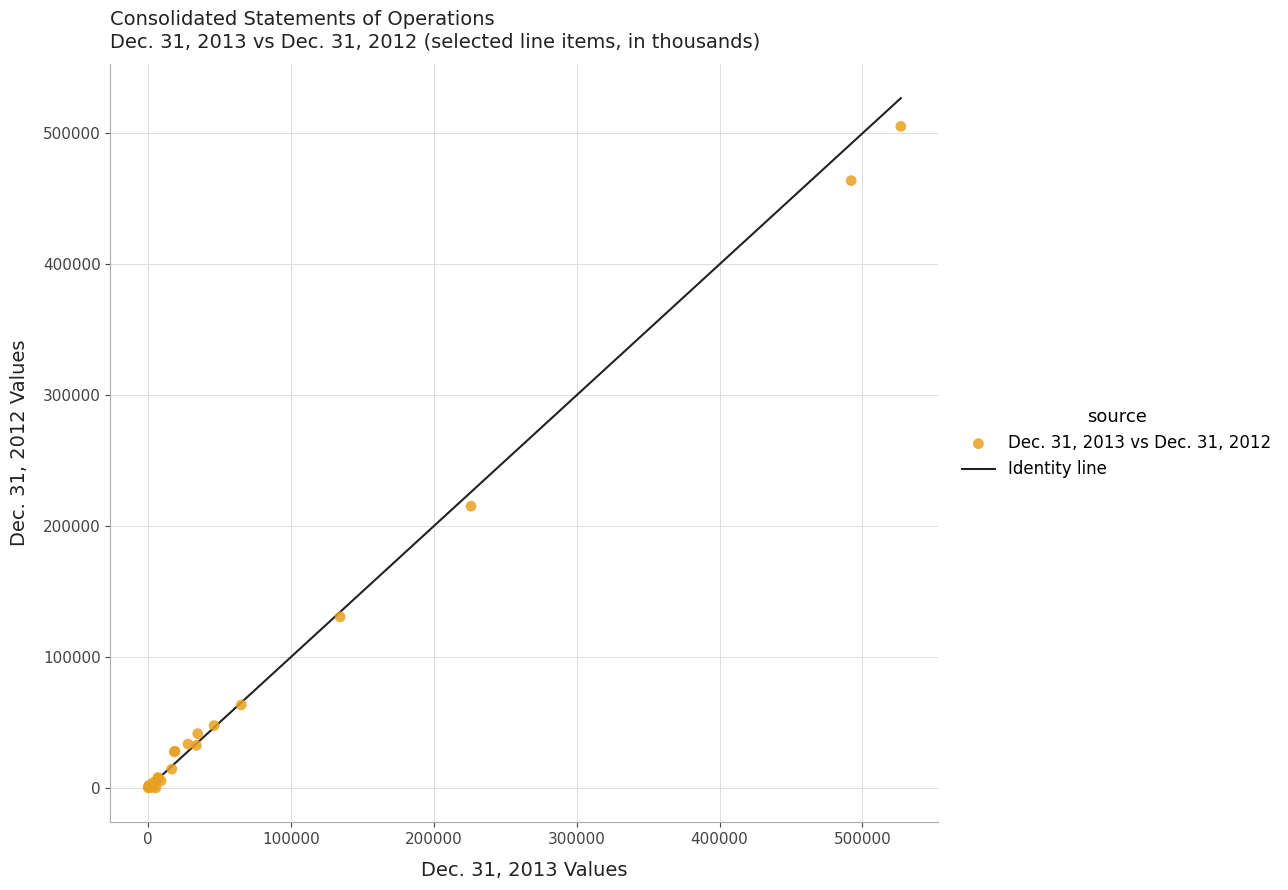

What Y value in the scatter plot is closest to 252640?

215154